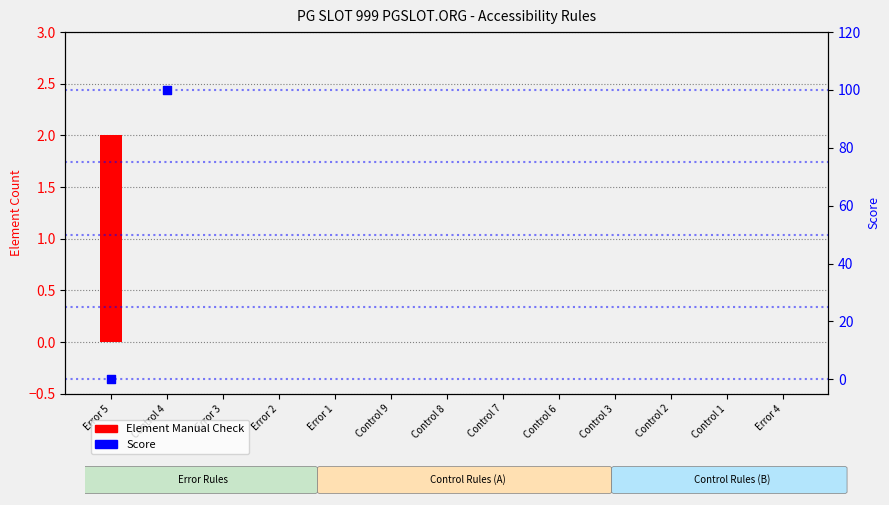

At which category is the sum across all series the highest?

Control 4